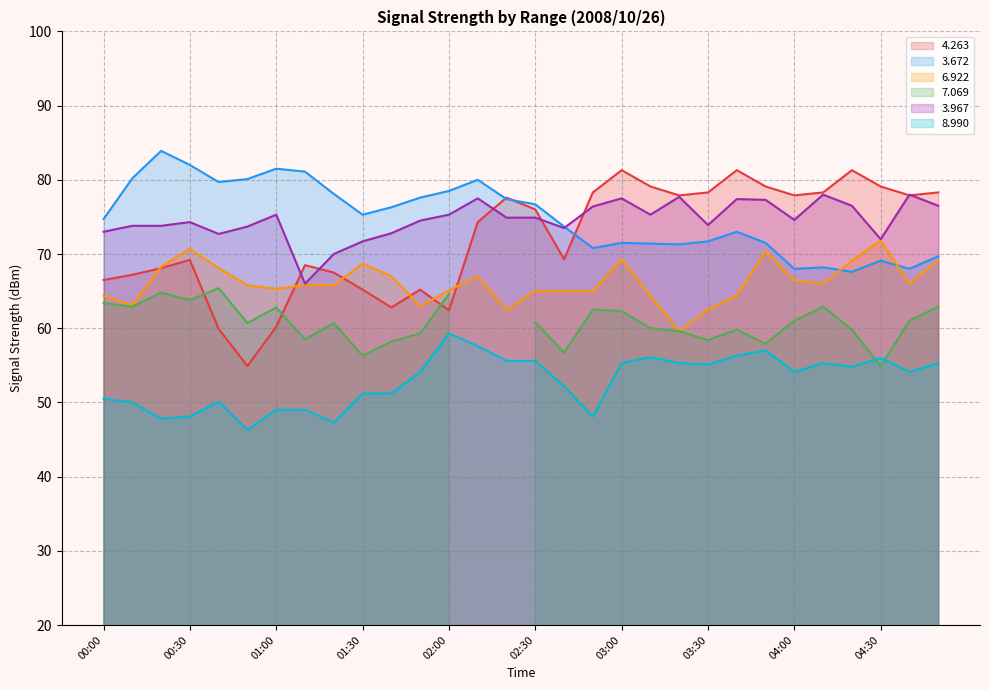

What is the value of the   4.263 point at the 2nd from the left?

67.2